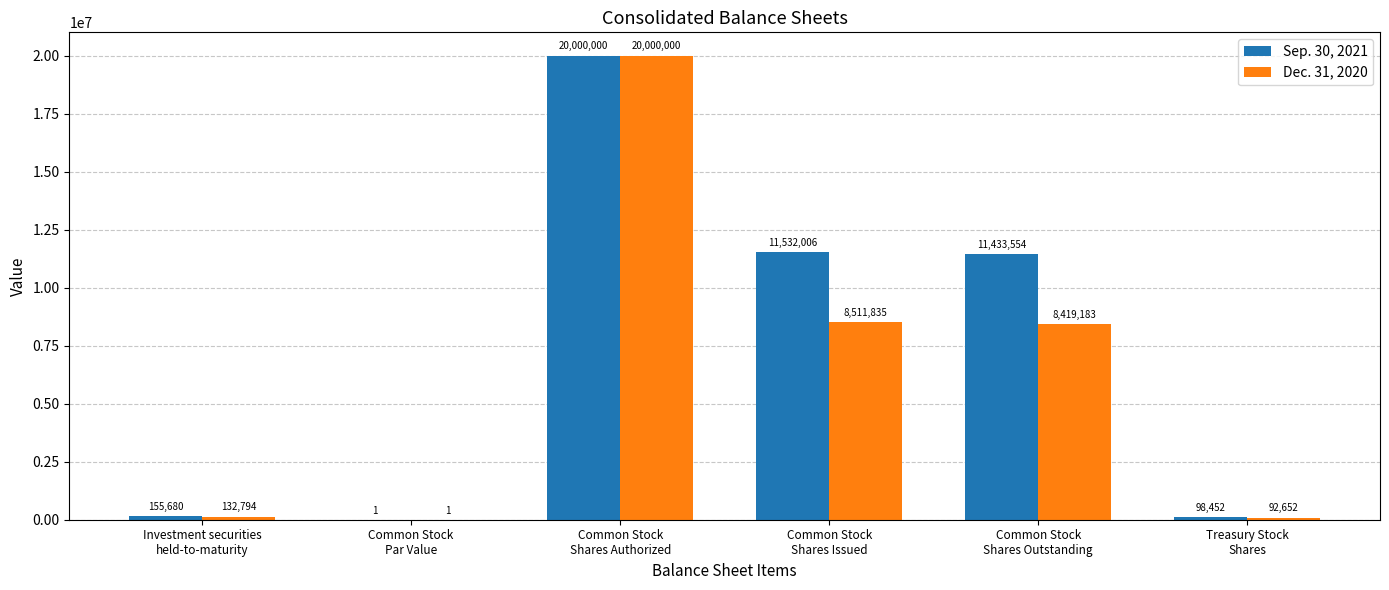

Reading right to left, what are all the values shown in this chart?

Sep. 30, 2021: Treasury Stock
Shares=98452	Common Stock
Shares Outstanding=11433554	Common Stock
Shares Issued=11532006	Common Stock
Shares Authorized=20000000	Common Stock
Par Value=1	Investment securities
held-to-maturity=155680
Dec. 31, 2020: Treasury Stock
Shares=92652	Common Stock
Shares Outstanding=8419183	Common Stock
Shares Issued=8511835	Common Stock
Shares Authorized=20000000	Common Stock
Par Value=1	Investment securities
held-to-maturity=132794